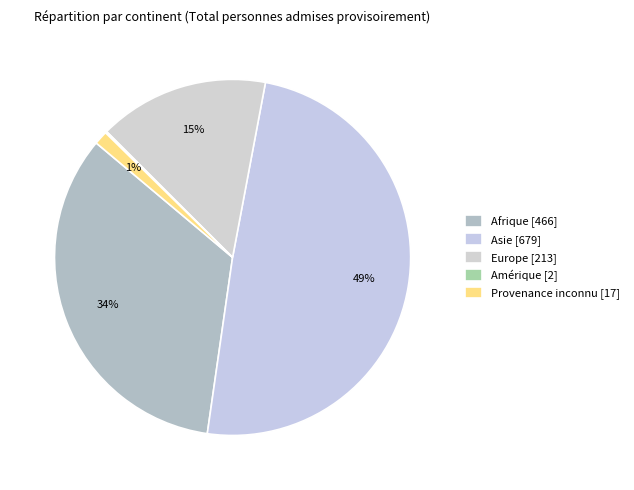

What percentage is the Europe slice, to the nearest percent?

15%